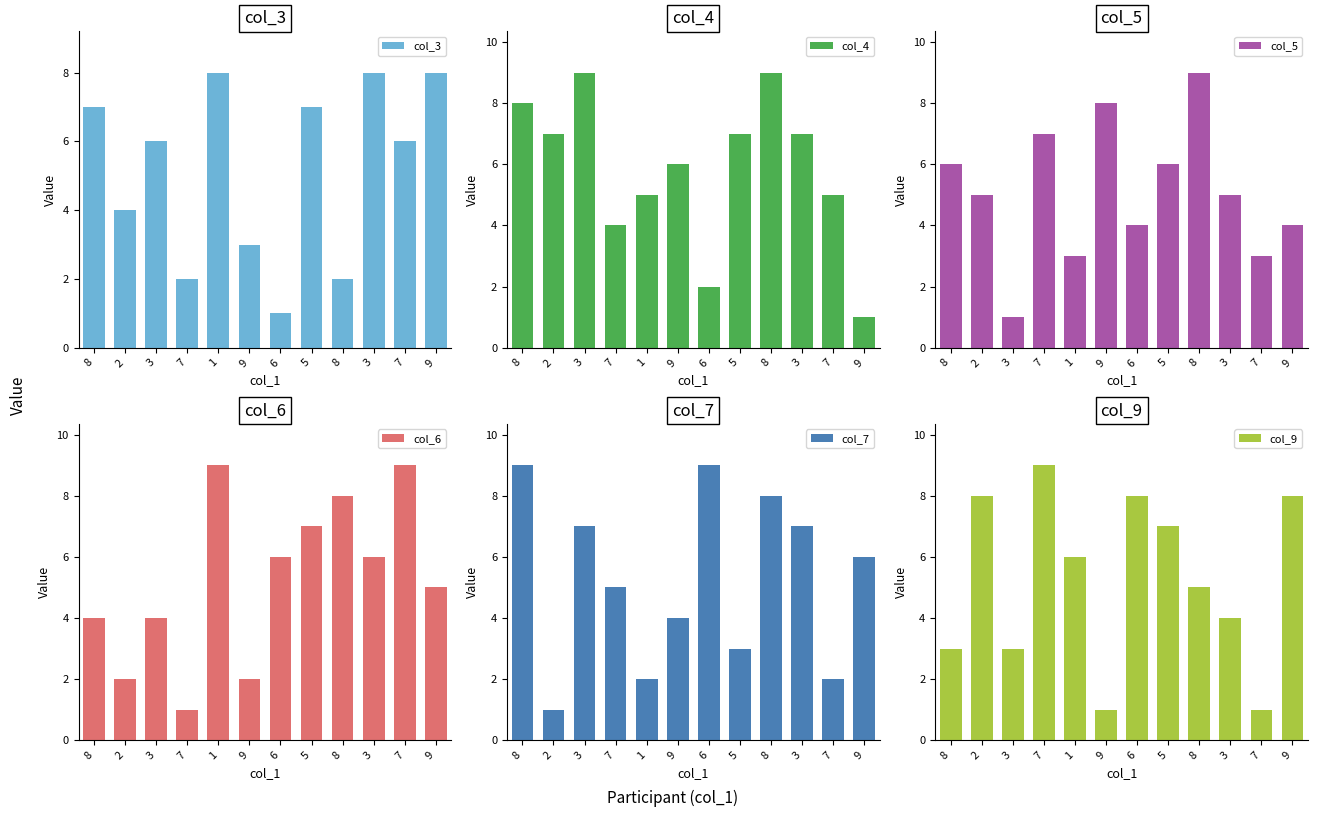

Is it true that col_3 equals 11 at 5?

False